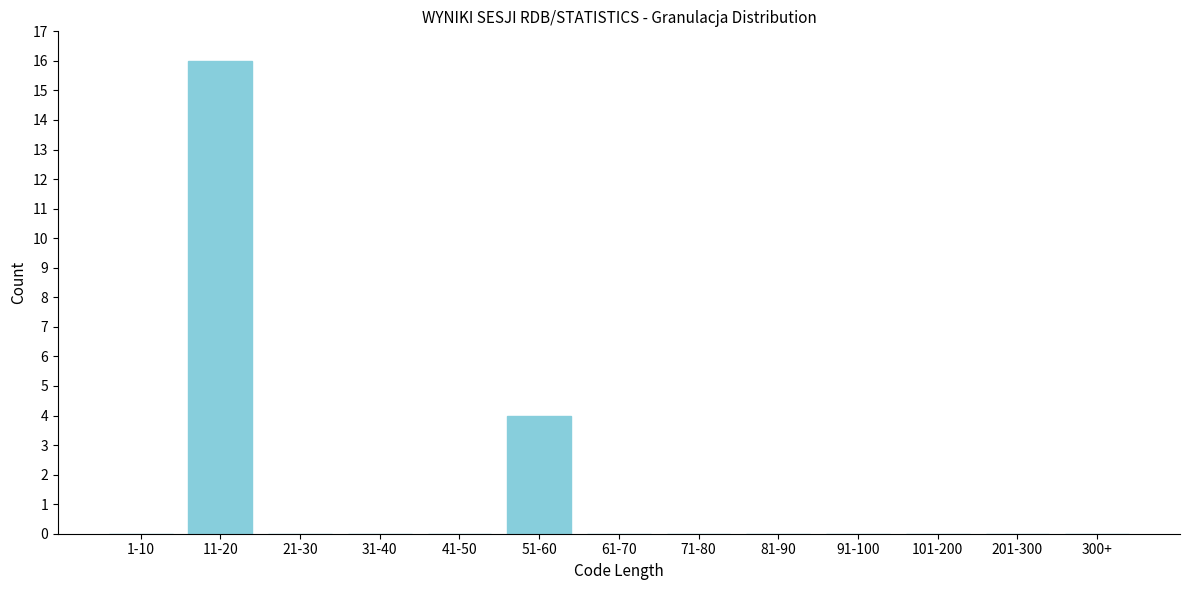

Reading left to right, list all the values displayed in this chart.

1-10=0	11-20=16	21-30=0	31-40=0	41-50=0	51-60=4	61-70=0	71-80=0	81-90=0	91-100=0	101-200=0	201-300=0	300+=0